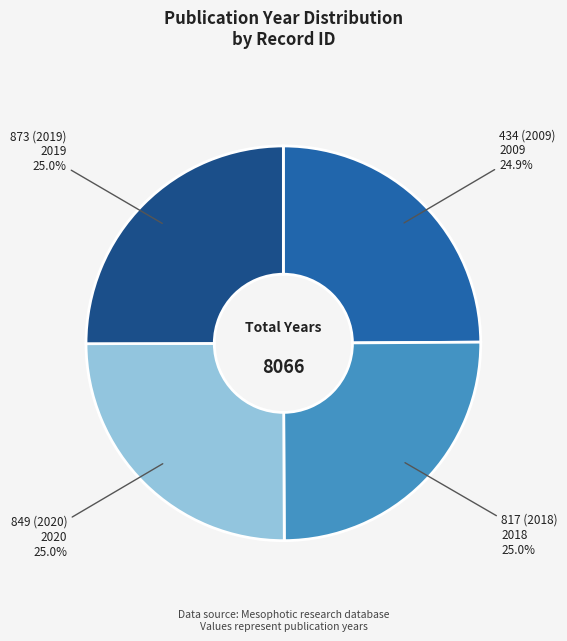

Is there any slice that represents more than half of the pie?

No